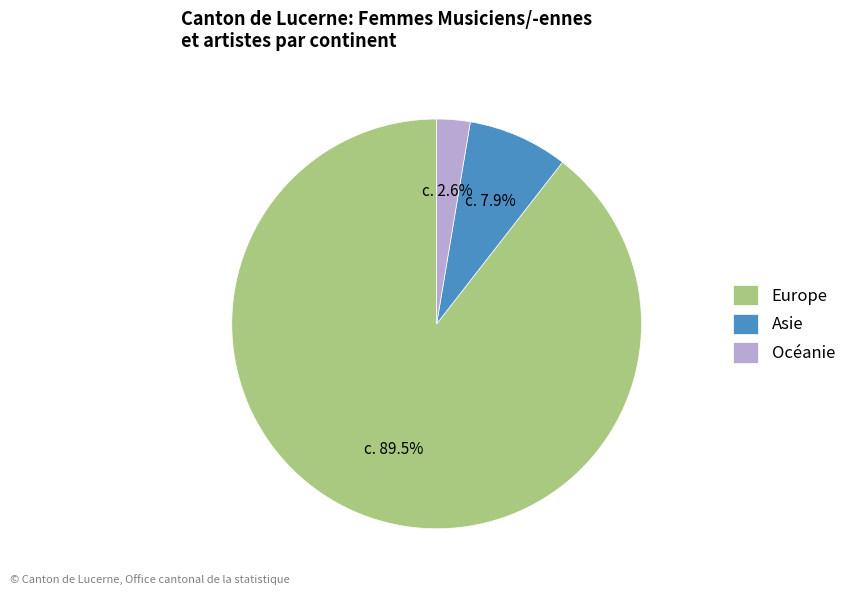

What percentage is the Océanie slice, to the nearest percent?

3%